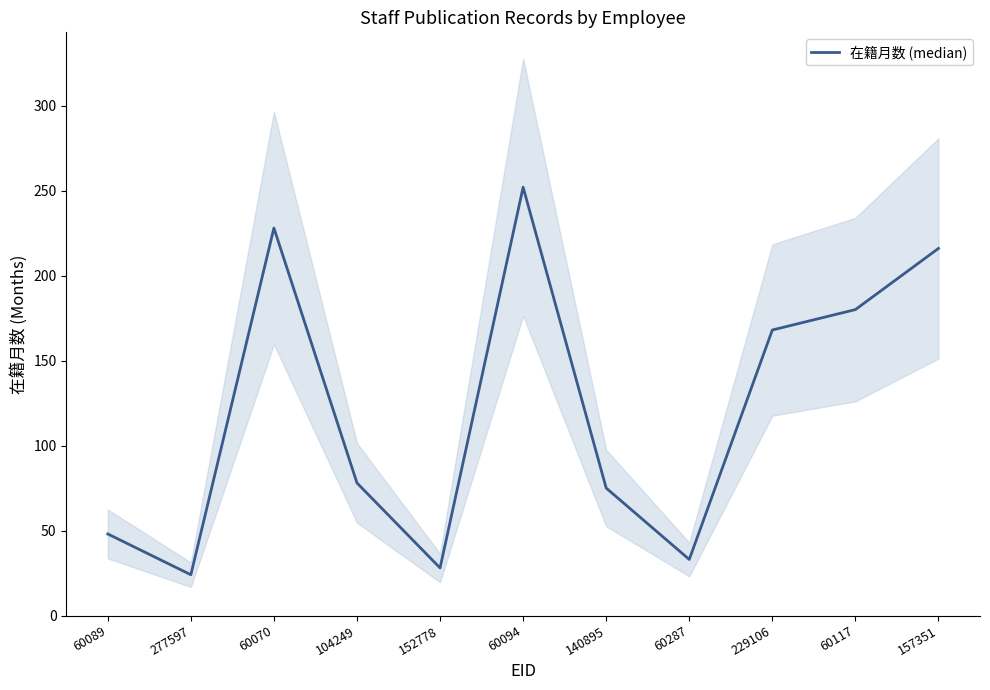

What is the maximum value shown in the chart?

252